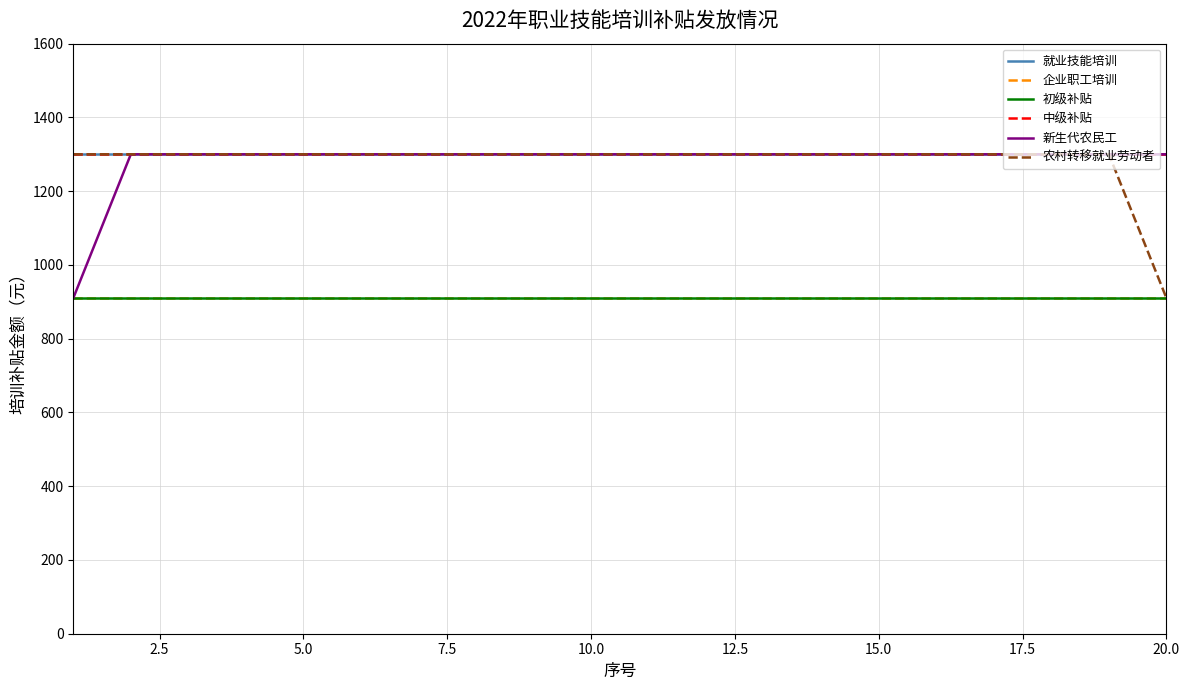

Does the chart display data point markers on the line(s)?

No